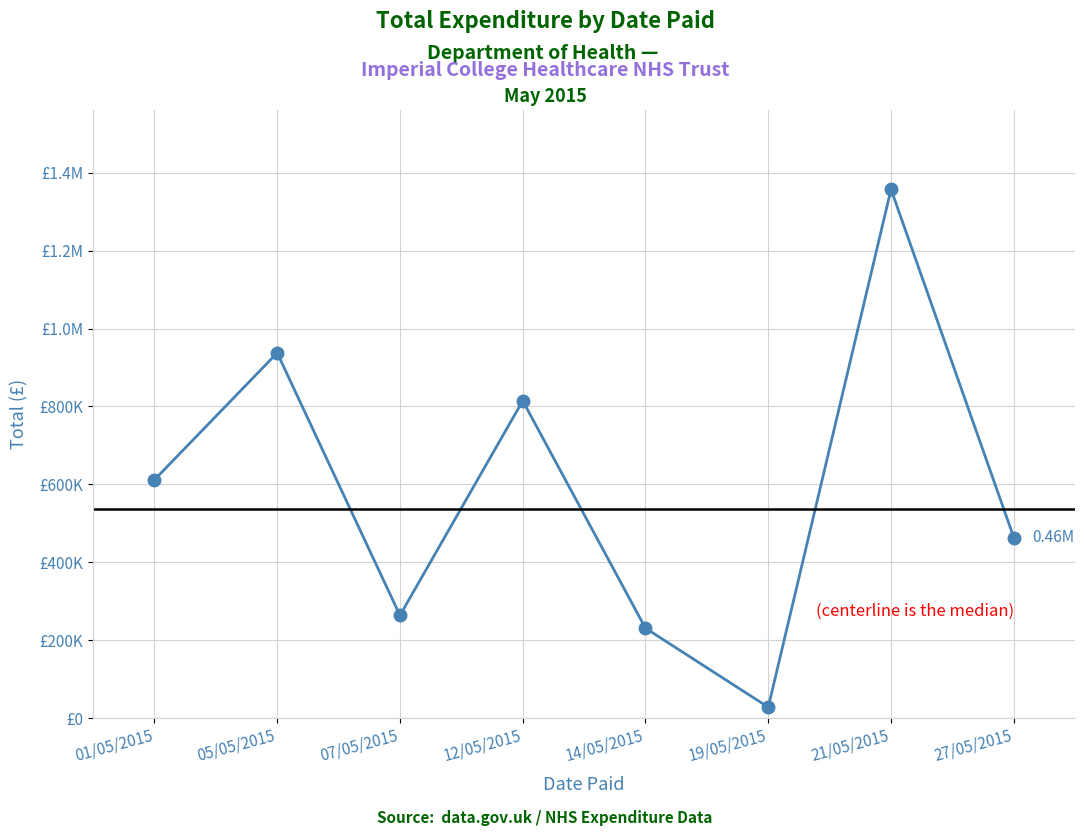

What is the change in value from 05/05/2015 to 14/05/2015?

-706713.7